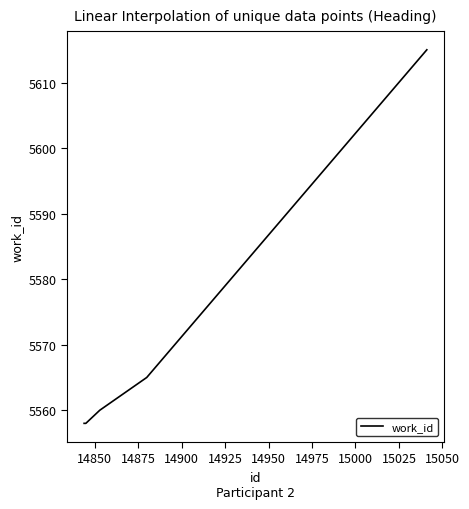

How many lines are shown in the chart?

1